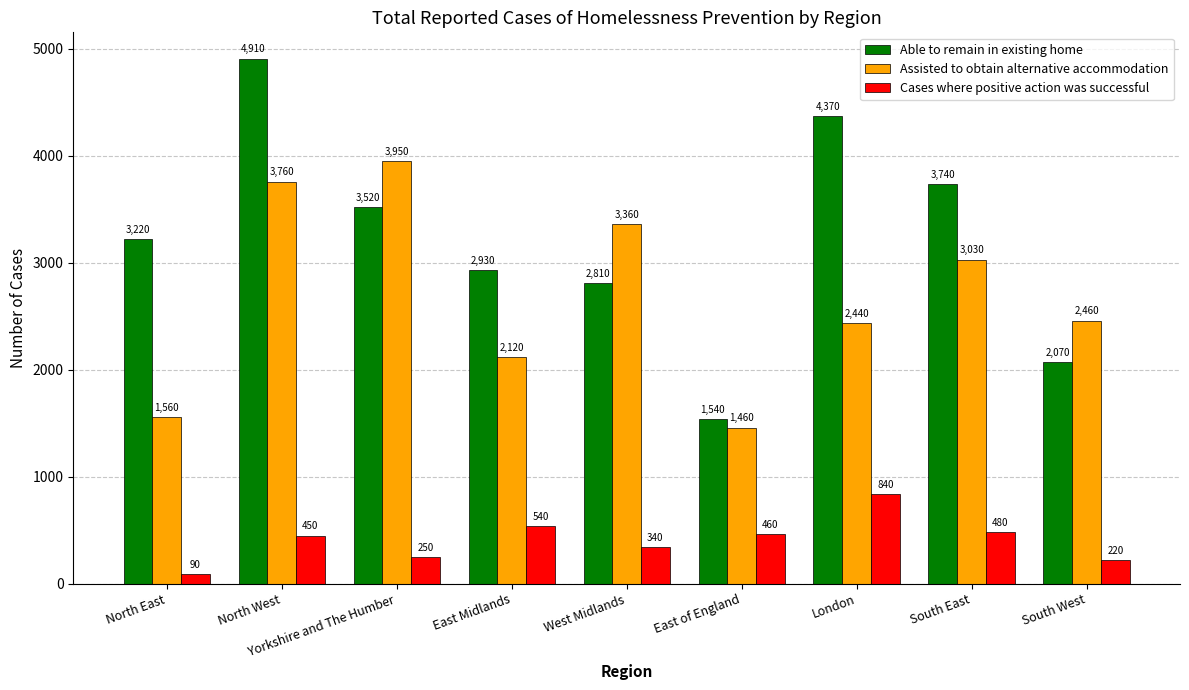

Where is Assisted to obtain alternative accommodation nearest to the value 2705?

South West